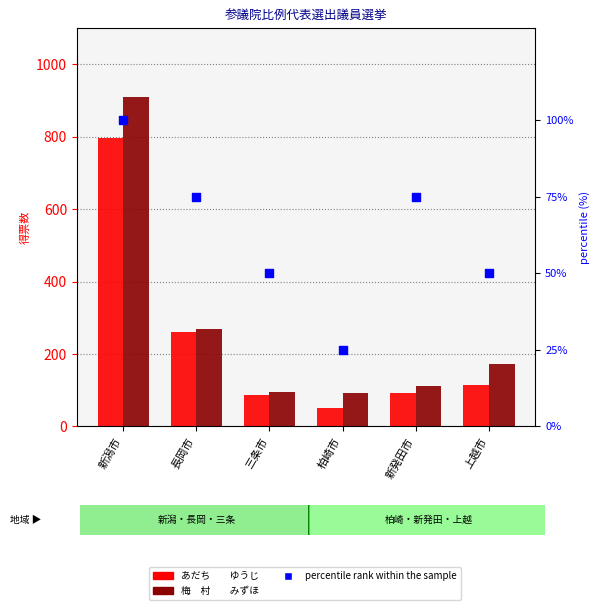

What are all the series names shown in the legend?

あだち　　ゆうじ, 梅　村　　みずほ, percentile rank within the sample